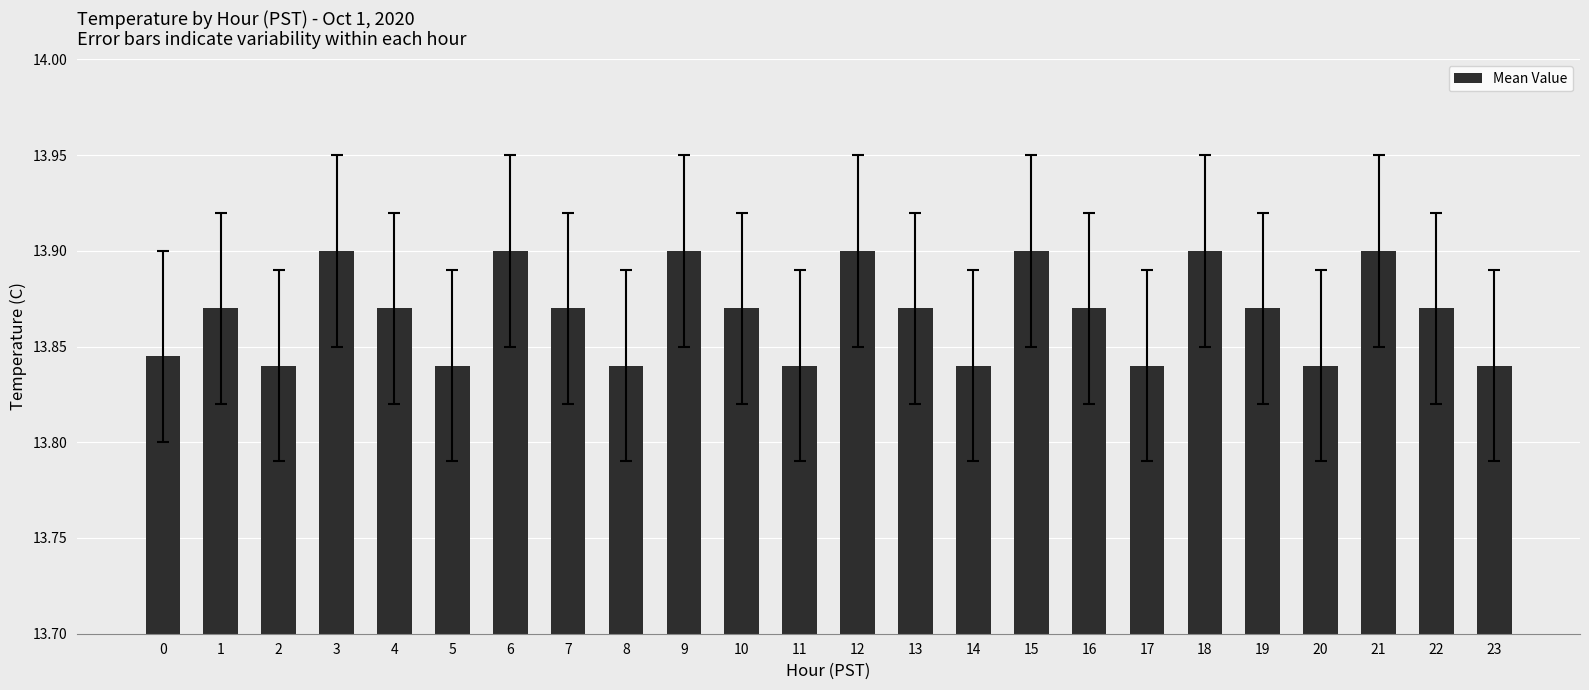

Which has a higher value, 16 or 6?

6